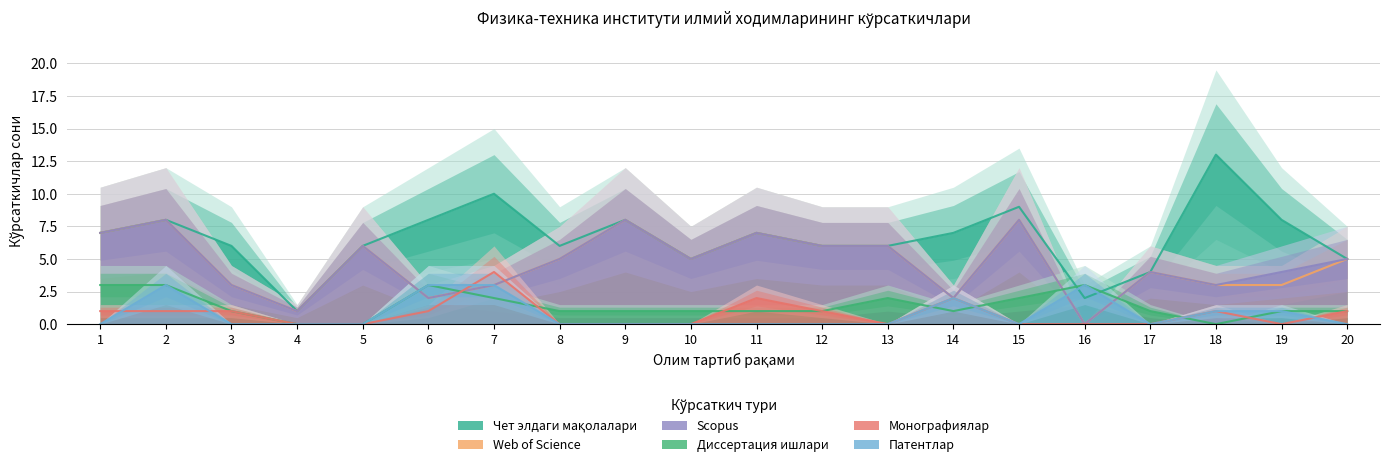

Which has a higher value, 17 or 11?

11